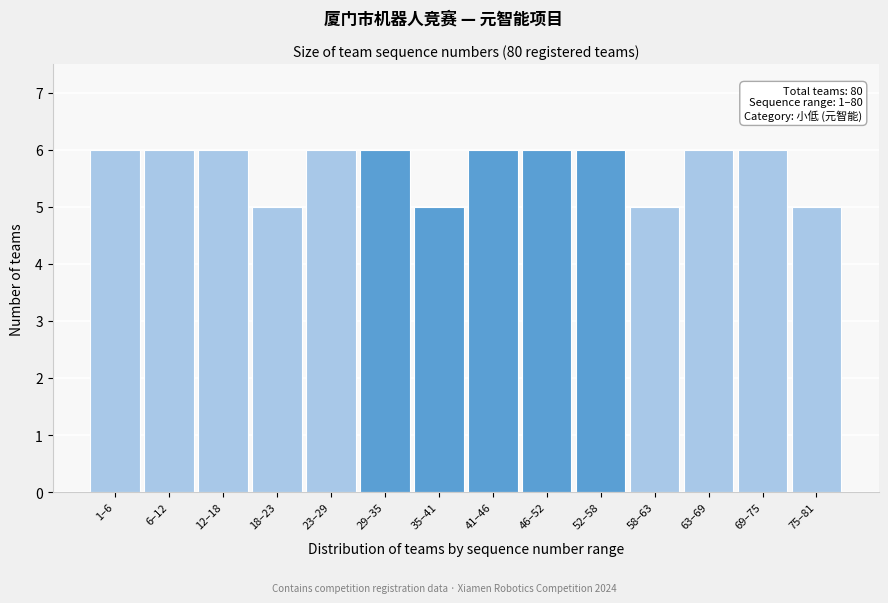

Reading right to left, what are all the values shown in this chart?

5	6	6	5	6	6	6	5	6	6	5	6	6	6